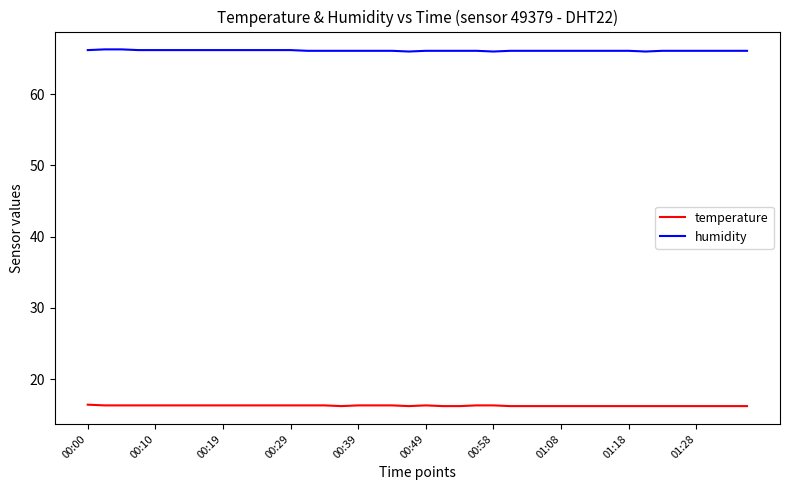

At how many categories does at least one series exceed 27?

40